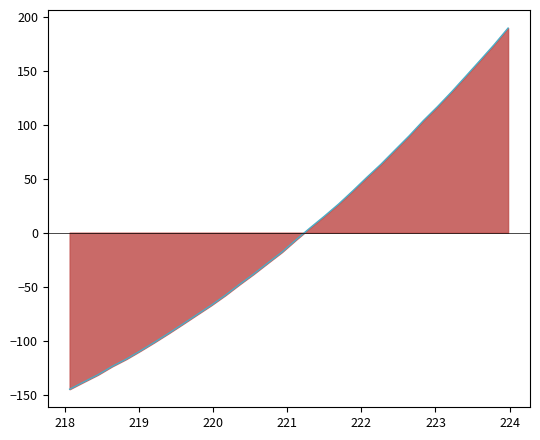

What is the minimum value shown in the chart?

-145.0